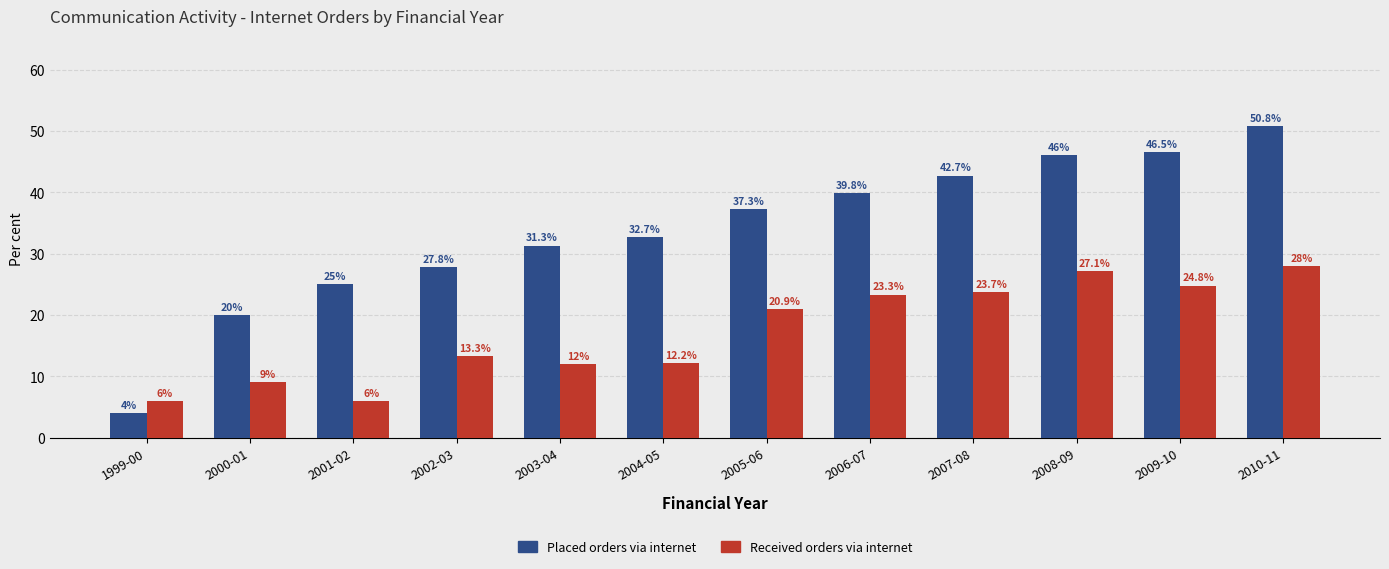

List the series in order of their overall mean, lowest first.

Received orders via internet, Placed orders via internet